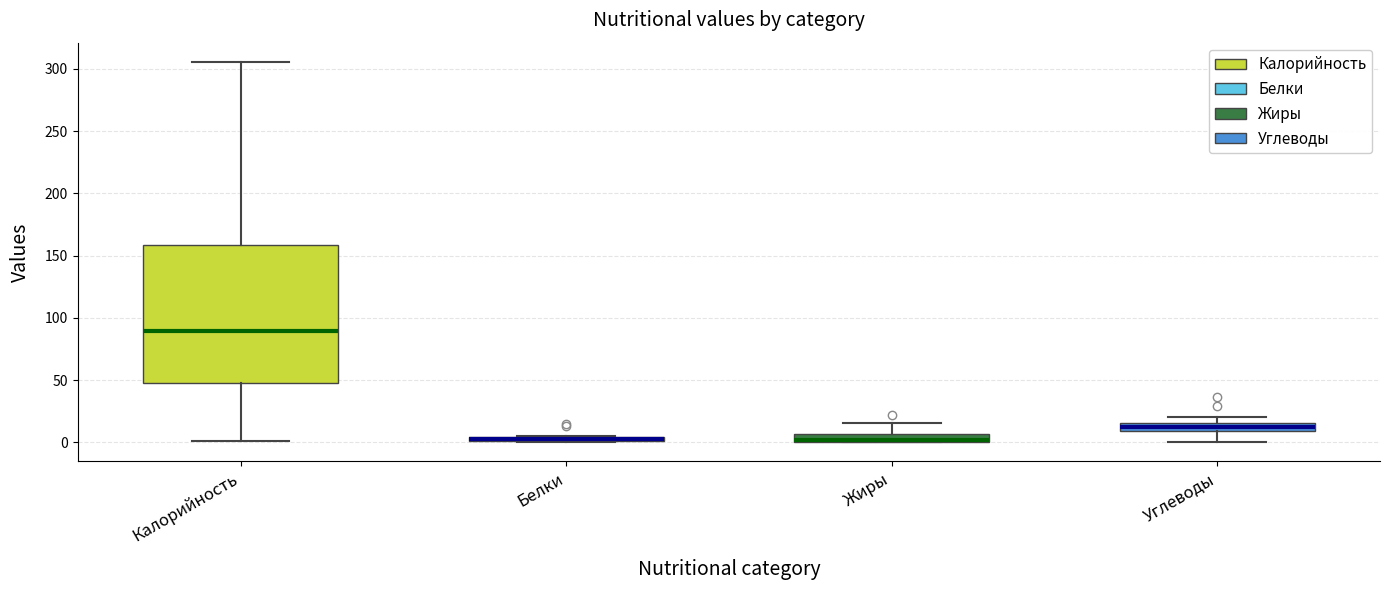

Where does the upper whisker of the box for Калорийность end on the y-axis? The values are not printed on the chart, so give them approximately, as read against the axis.

305